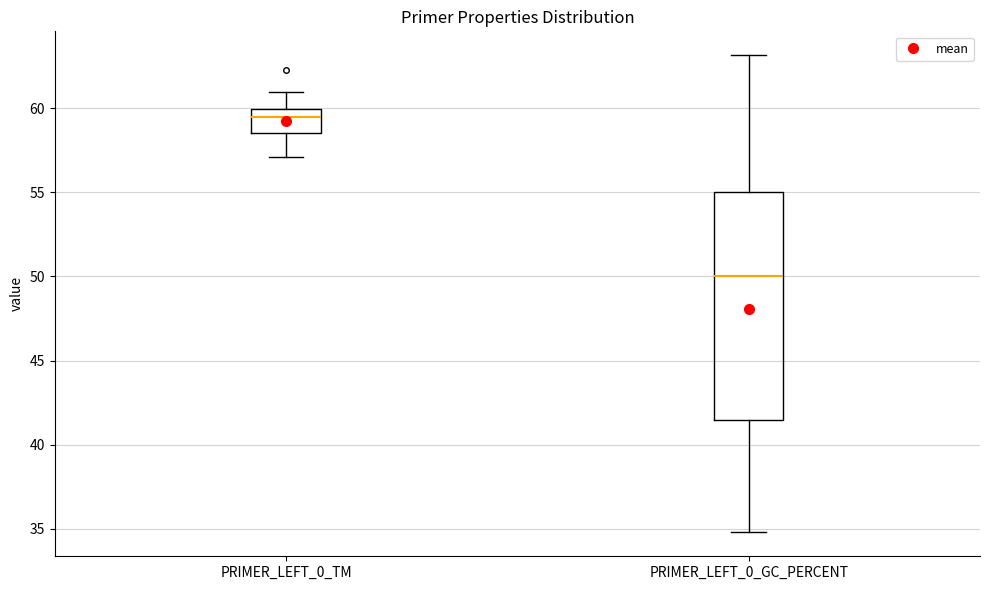

Reading left to right, read every box against the y-axis: the position of its median line, the range the box covers, and the ends of its whiskers. The values are not printed on the chart, so give them approximately, as read against the axis.

PRIMER_LEFT_0_TM: median 59.5, box 58.5 to 60.0, whiskers 57.0 to 61.0
PRIMER_LEFT_0_GC_PERCENT: median 50.0, box 41.5 to 55.0, whiskers 35.0 to 63.0